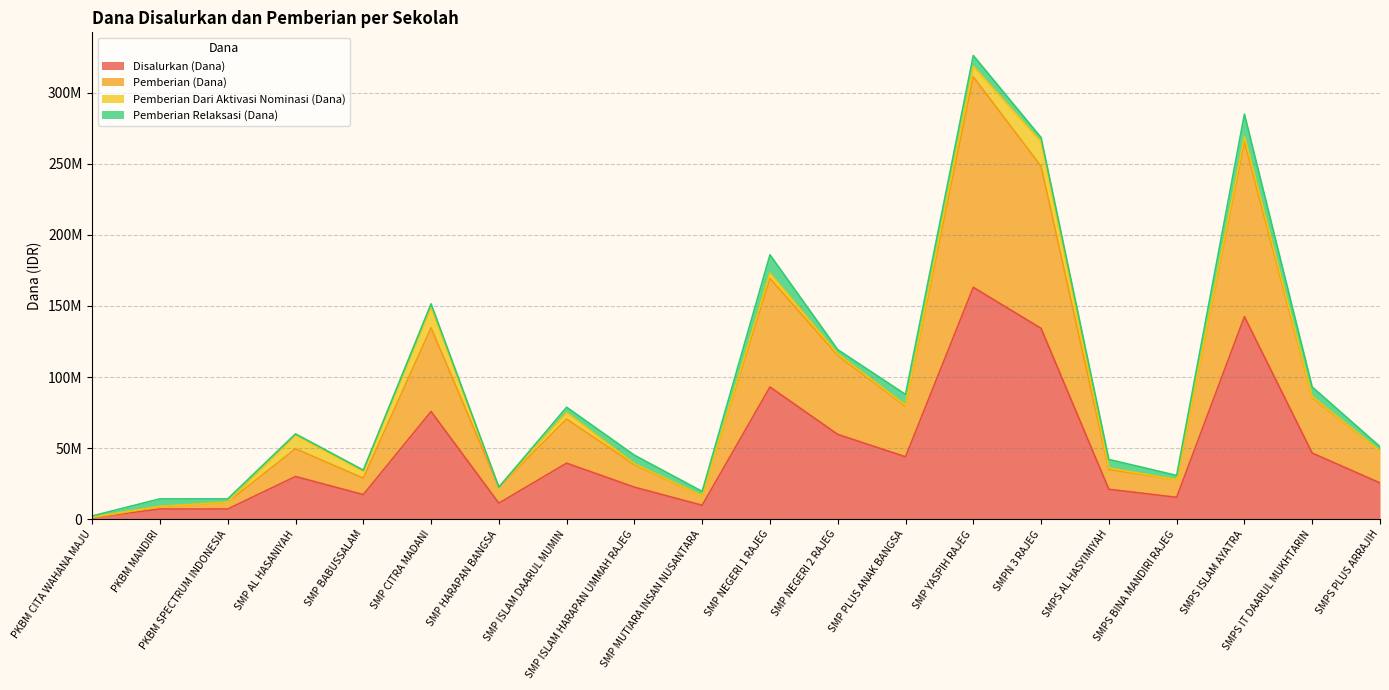

Does the chart display data point markers on the line(s)?

No